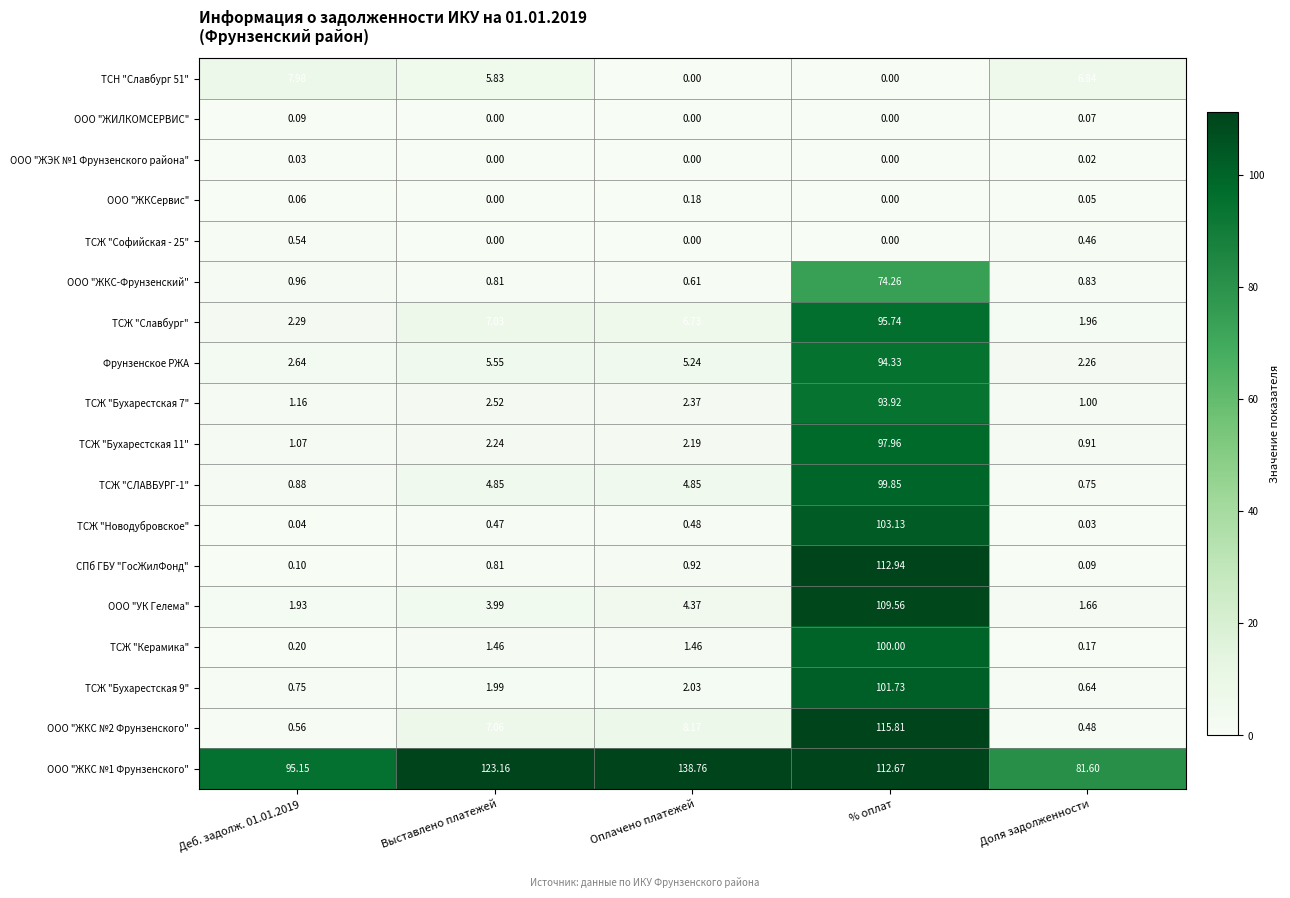

At which category is the sum across all series the highest?

% оплат